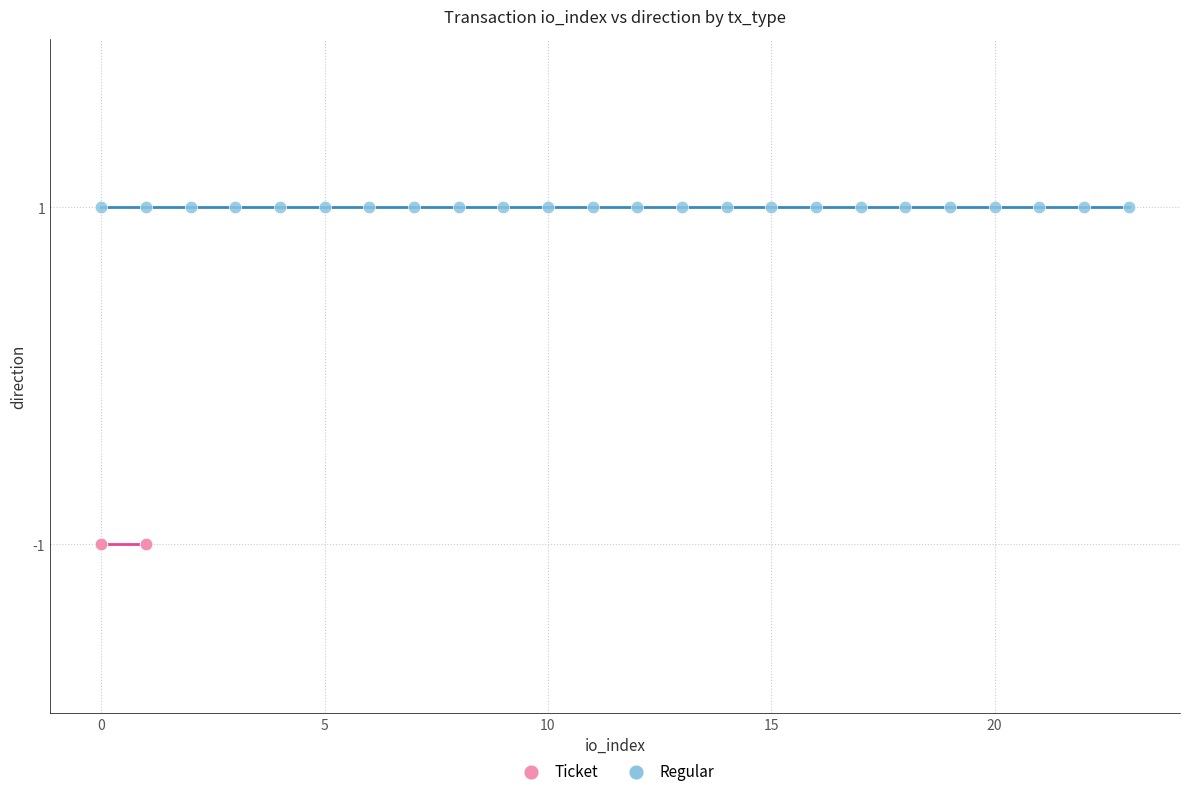

Which series contains the highest Y value?

Regular